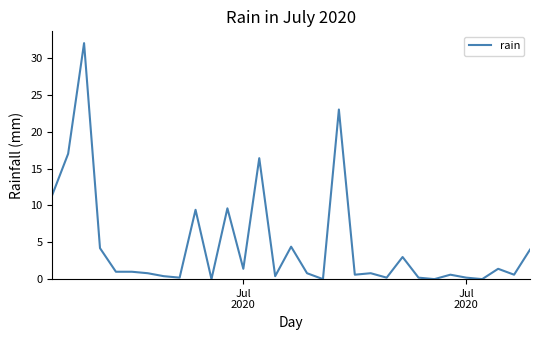

How many distinct data groups are displayed?

1